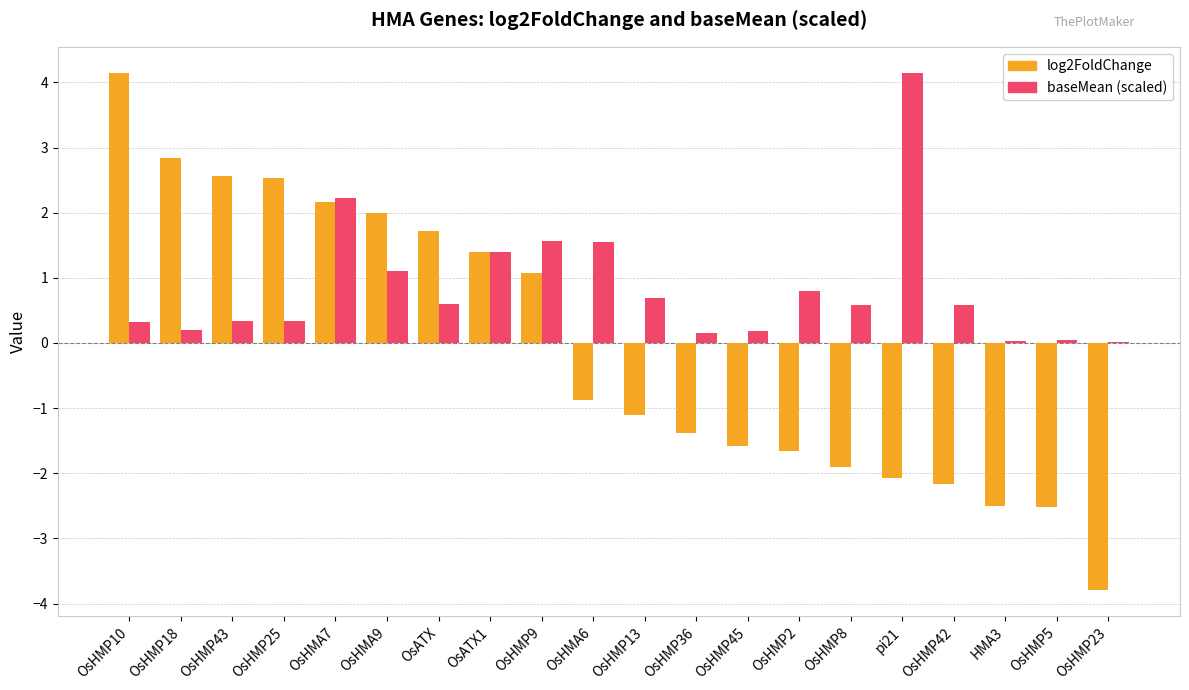

What is the maximum value for log2FoldChange?

4.1